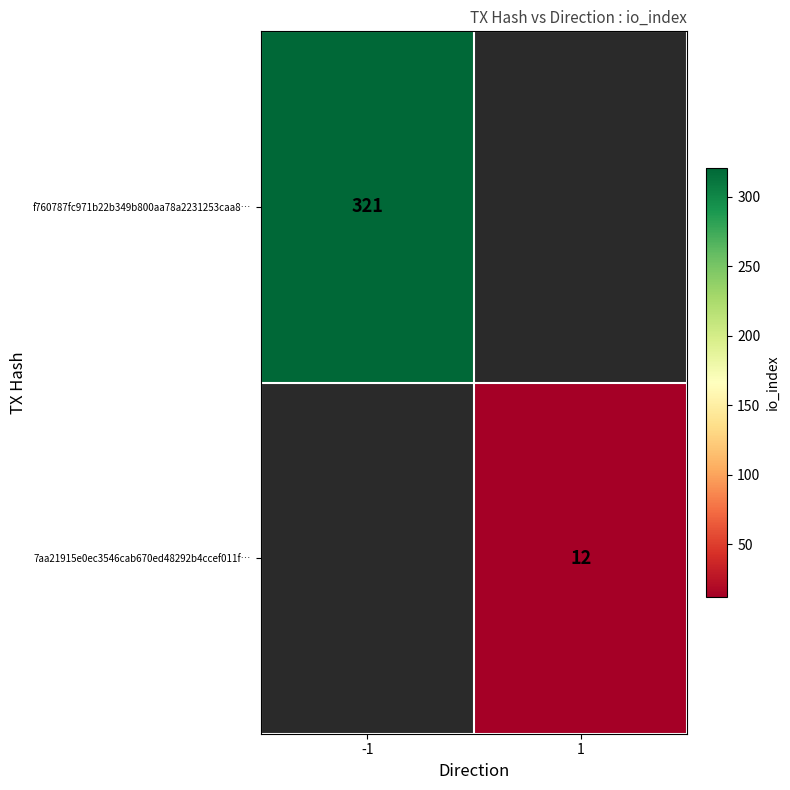

The value of 7aa21915e0ec3546cab670ed48292b4ccef011f… at 1 is 6.7. True or false?

False